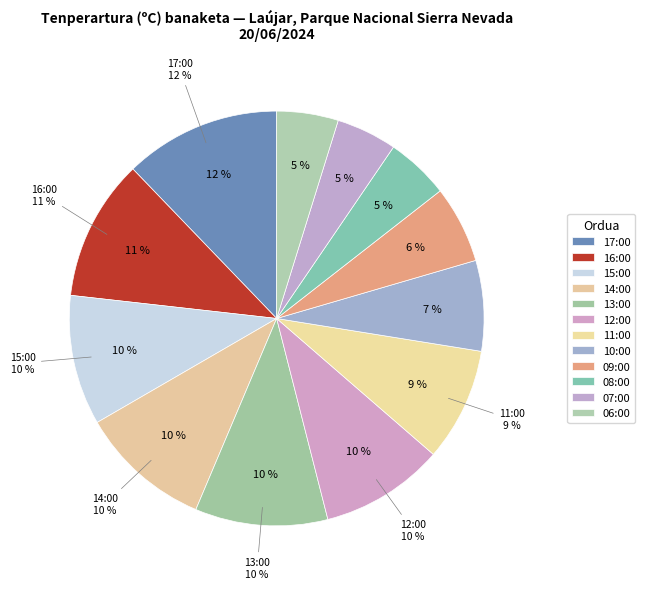

To the nearest percent, what percentage of the pie is 13:00?

10%